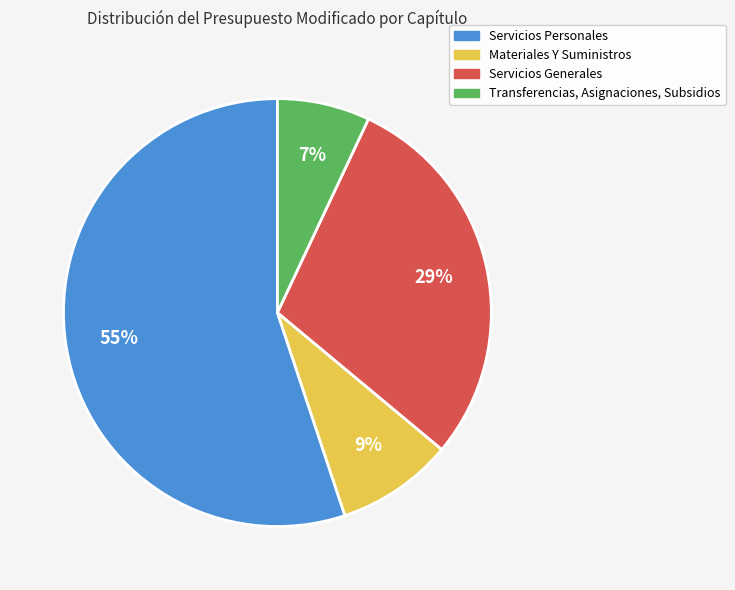

Is the sum of Materiales Y Suministros and Servicios Generales greater than half?

No